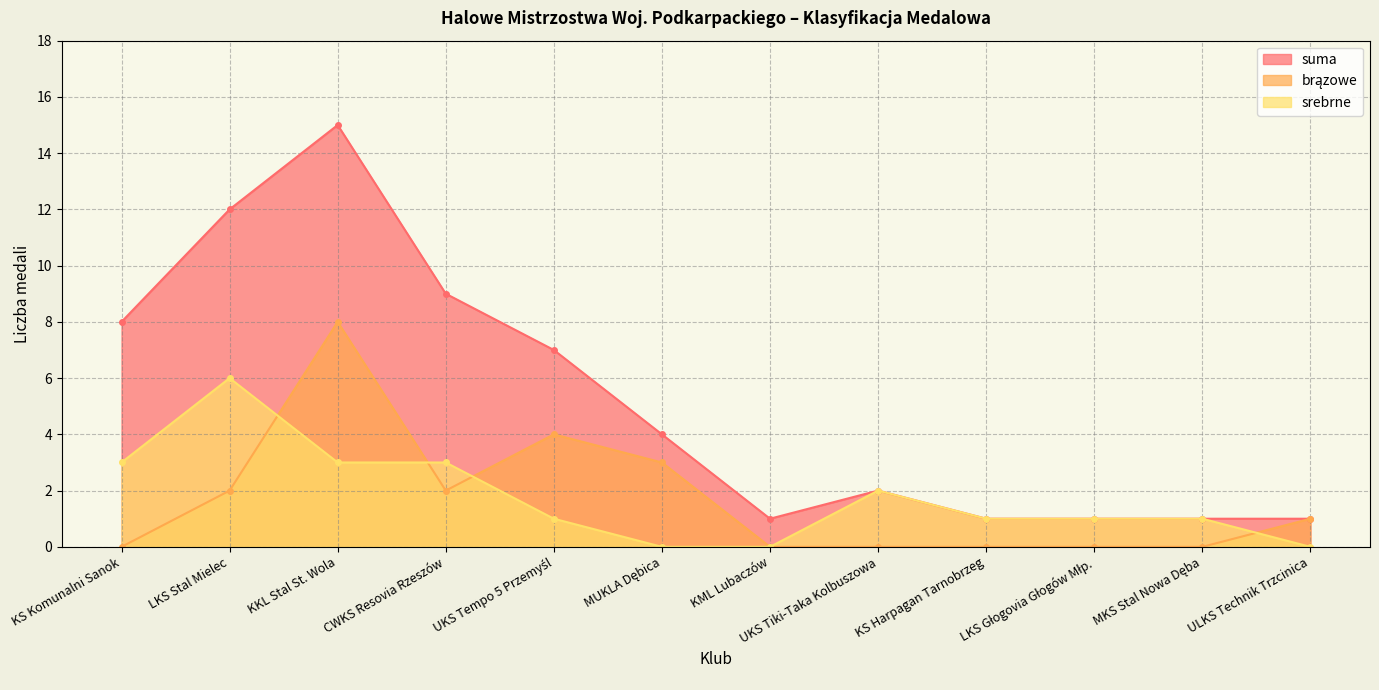

Count the number of categories in the chart.

12